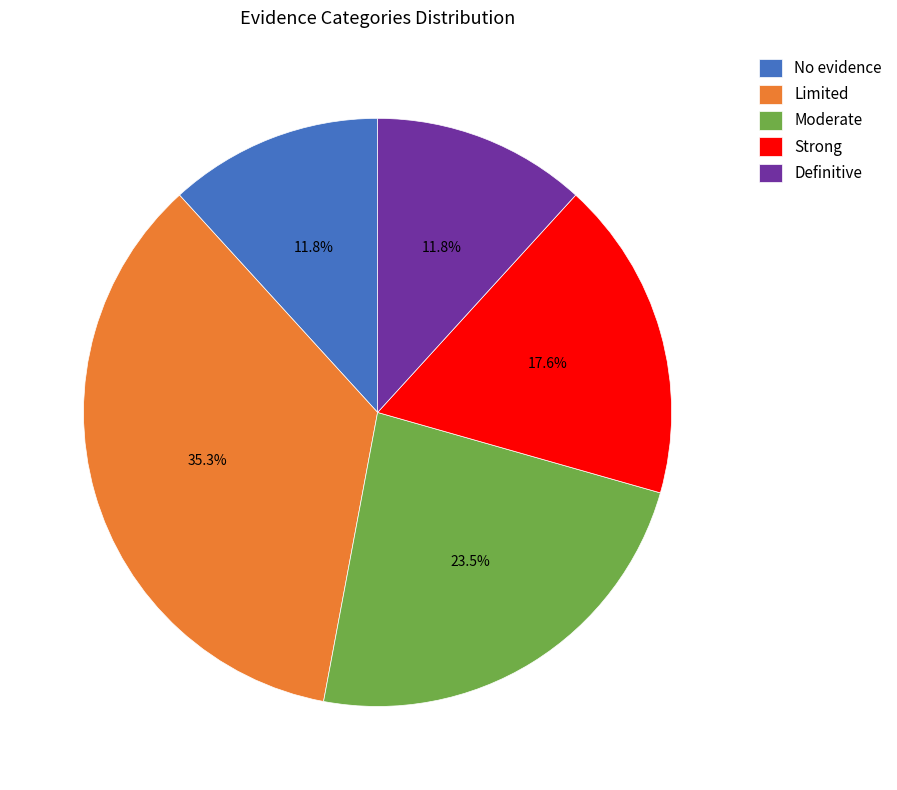

Which has a higher value, Limited or Strong?

Limited